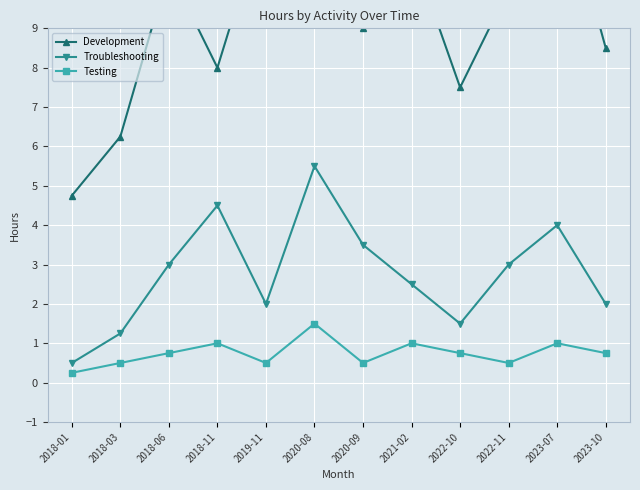

What is the maximum value for Testing?

1.5